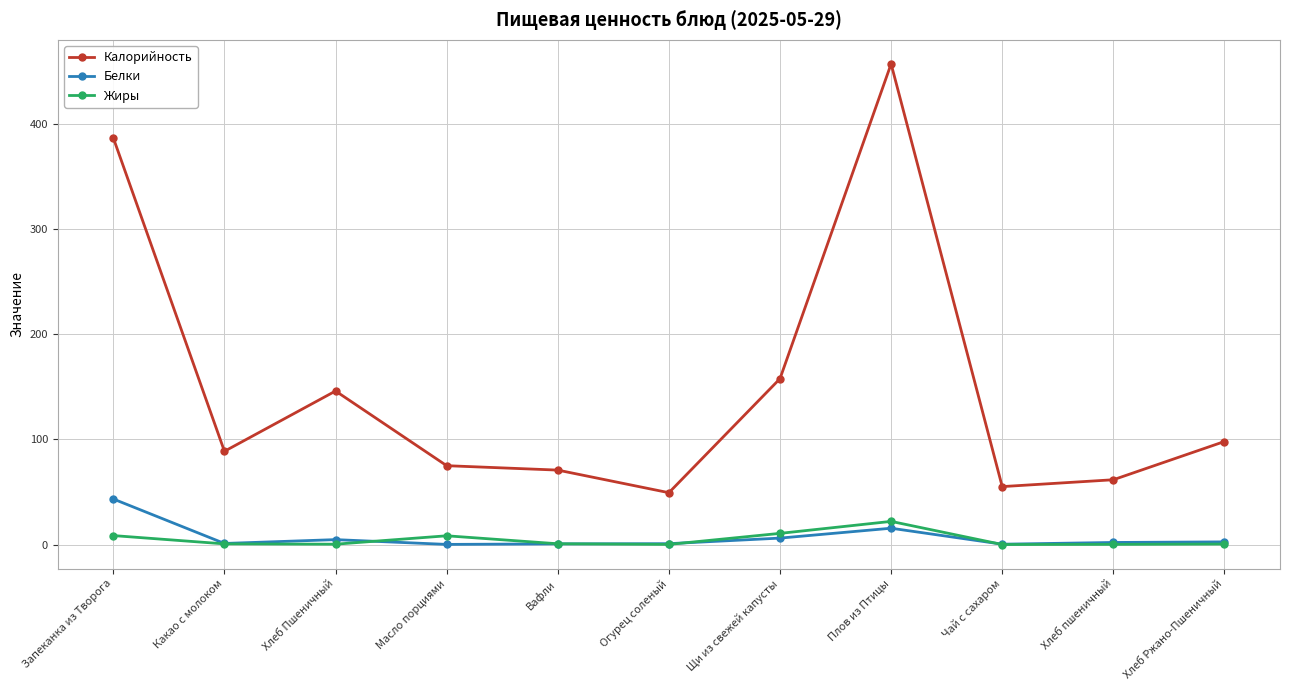

Count the number of categories in the chart.

11